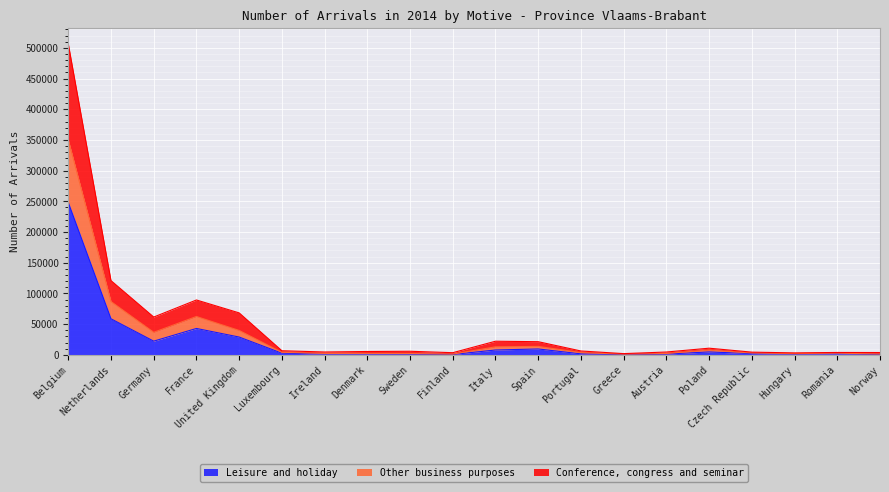

Which category has the lowest value in the Conference, congress and seminar series?

Greece